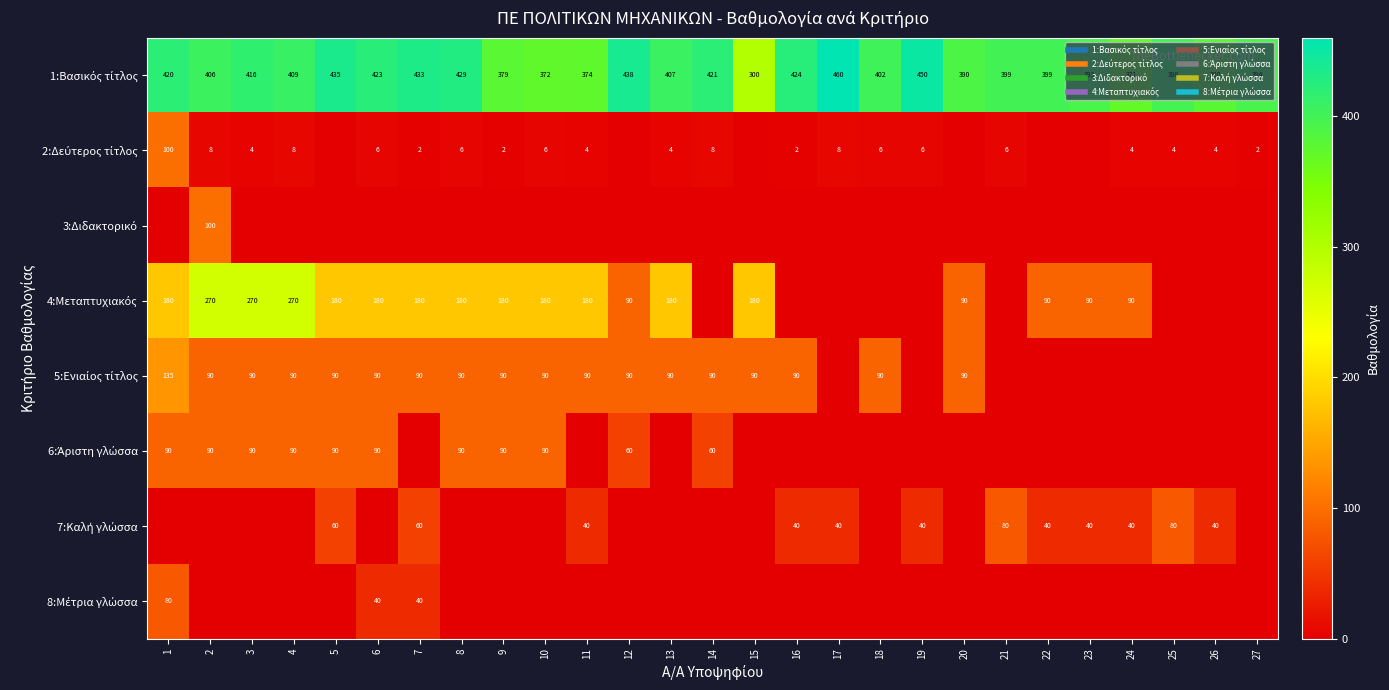

How many categories are shown in the chart?

27